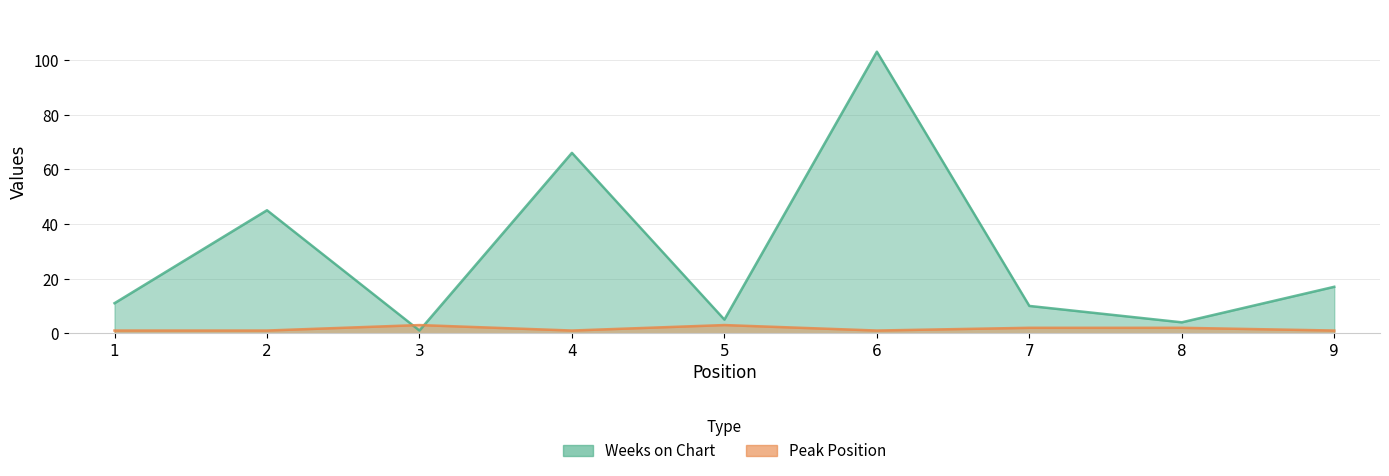

The Weeks on Chart series shows 144 at 6. True or false?

False